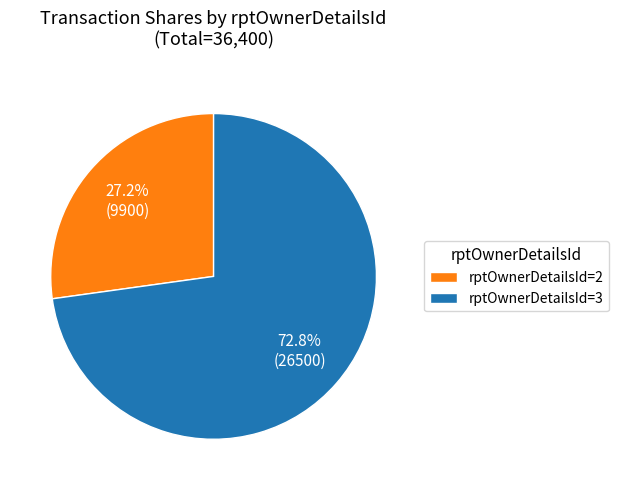

What is the largest slice in the pie chart?

rptOwnerDetailsId=3